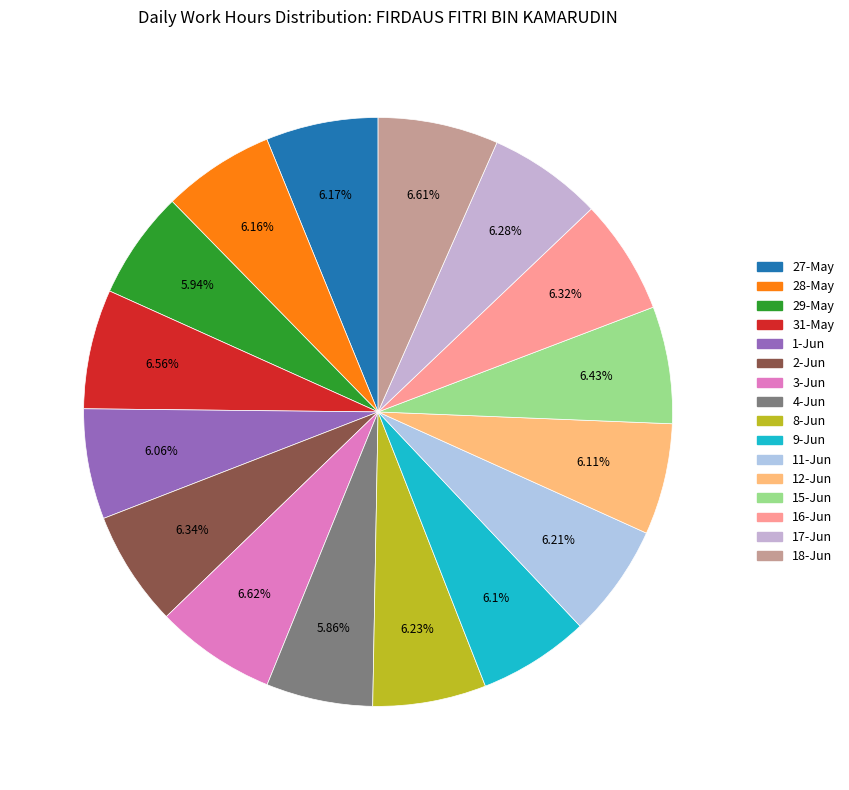

To the nearest percent, what percentage of the pie is 8-Jun?

6%